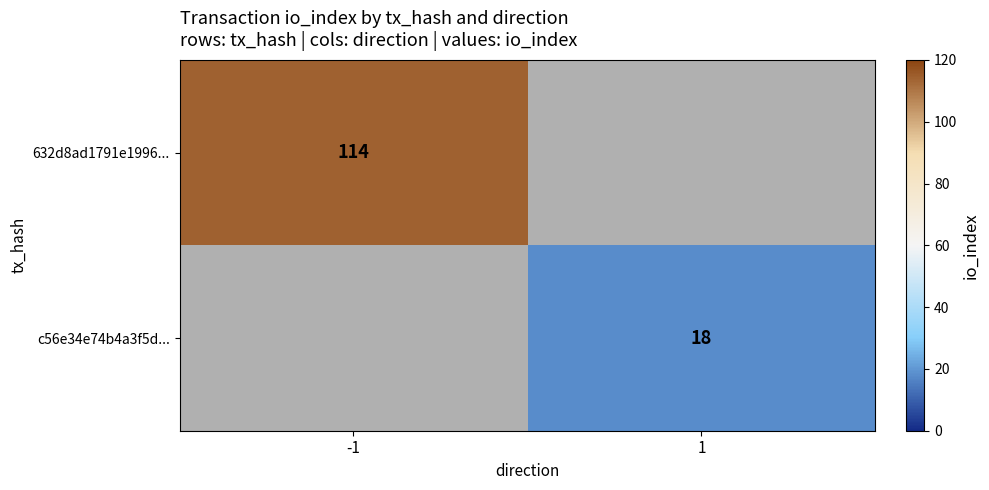

Is it true that 632d8ad1791e1996... equals 188 at -1?

False